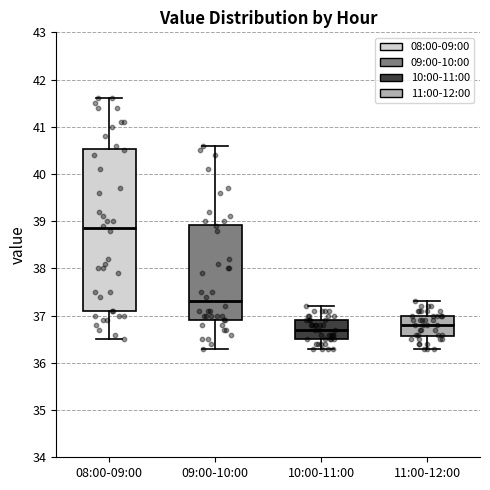

Which box is the tallest, from its lower edge to its upper edge?

08:00-09:00